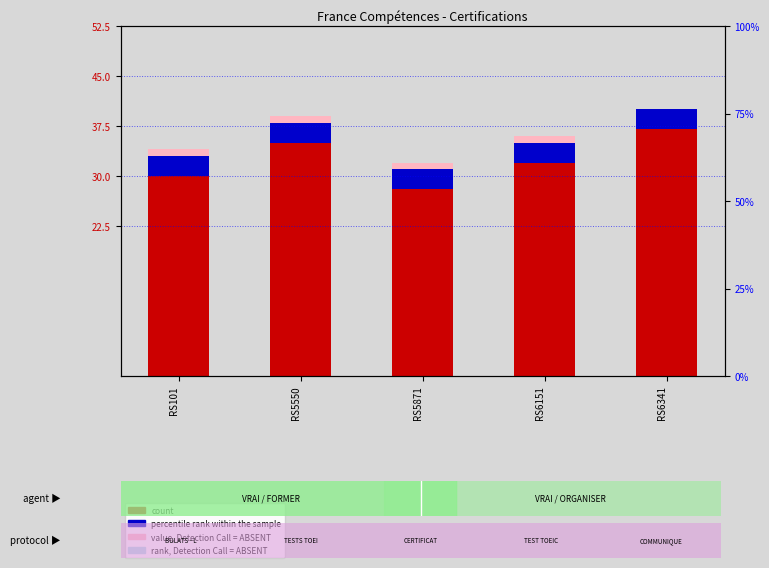

At which label is count closest to 32?

RS6151